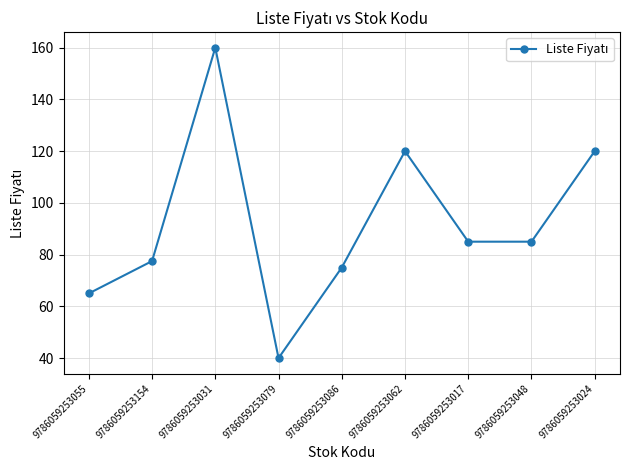

How many series are shown in this chart?

1